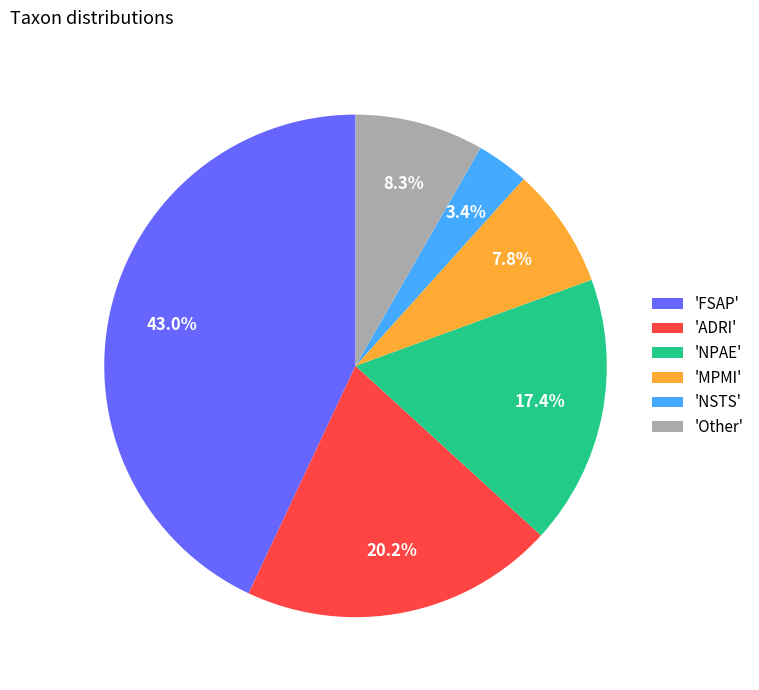

Is there any slice that represents more than half of the pie?

No